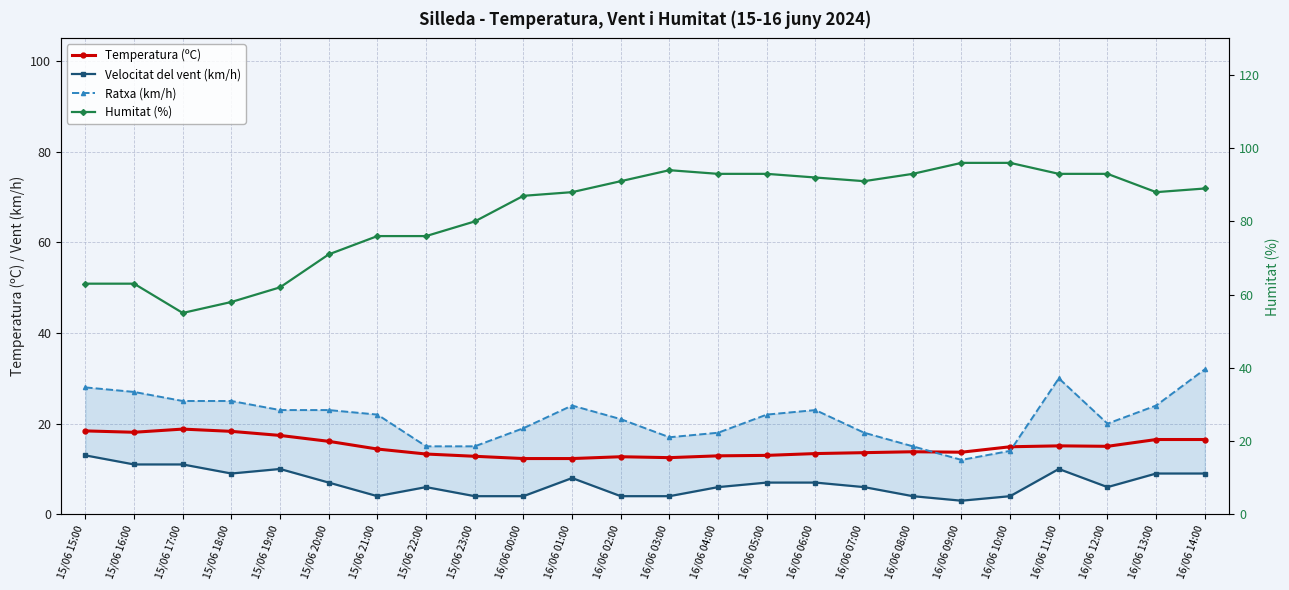

True or false: Ratxa (km/h) and Humitat (%) intersect in this chart.

False